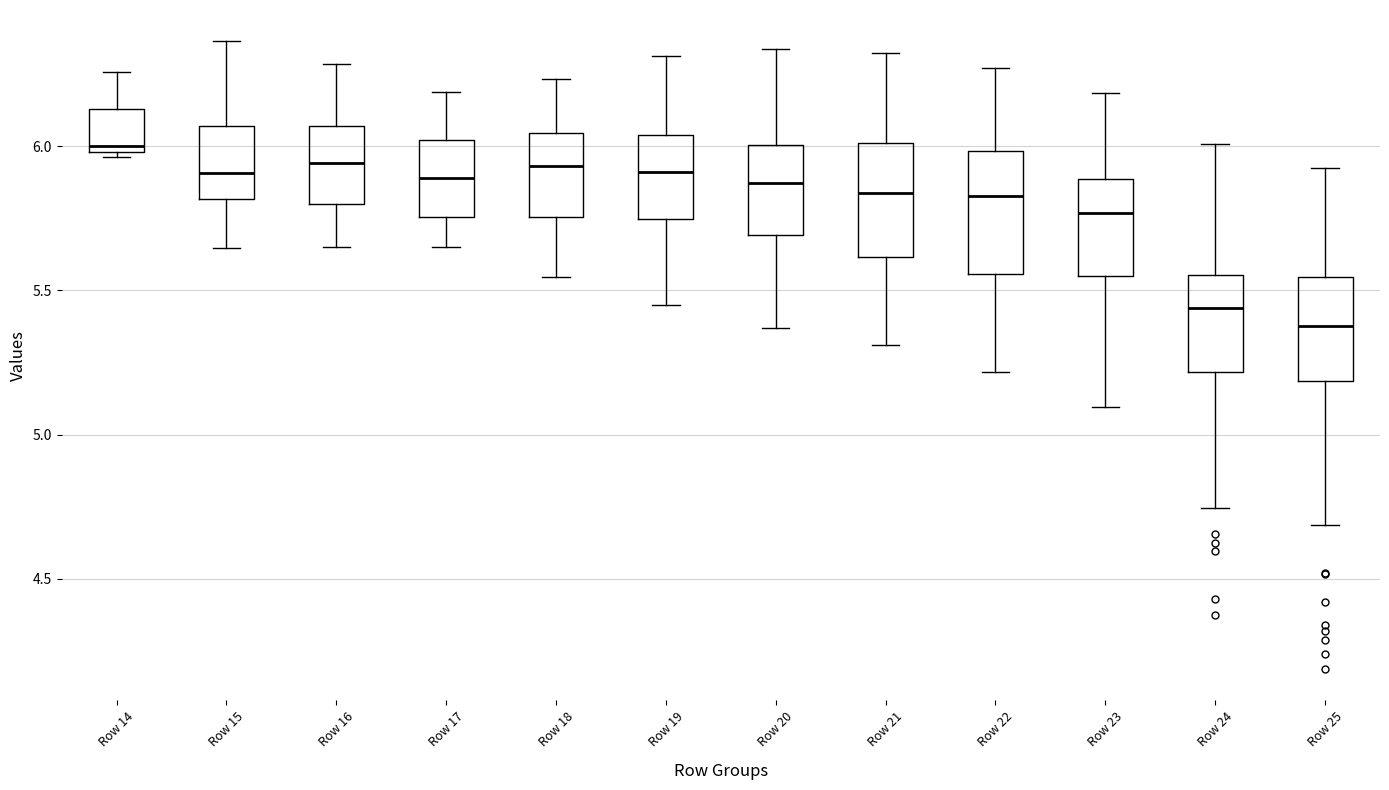

Where does the median line of the box for Row 24 sit on the y-axis? The values are not printed on the chart, so give them approximately, as read against the axis.

5.45